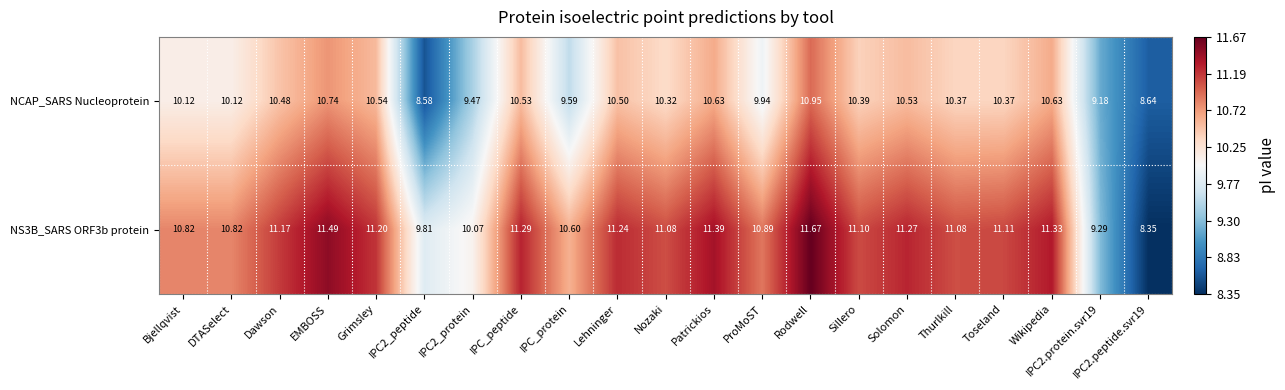

What is the maximum value shown in the chart?

11.7